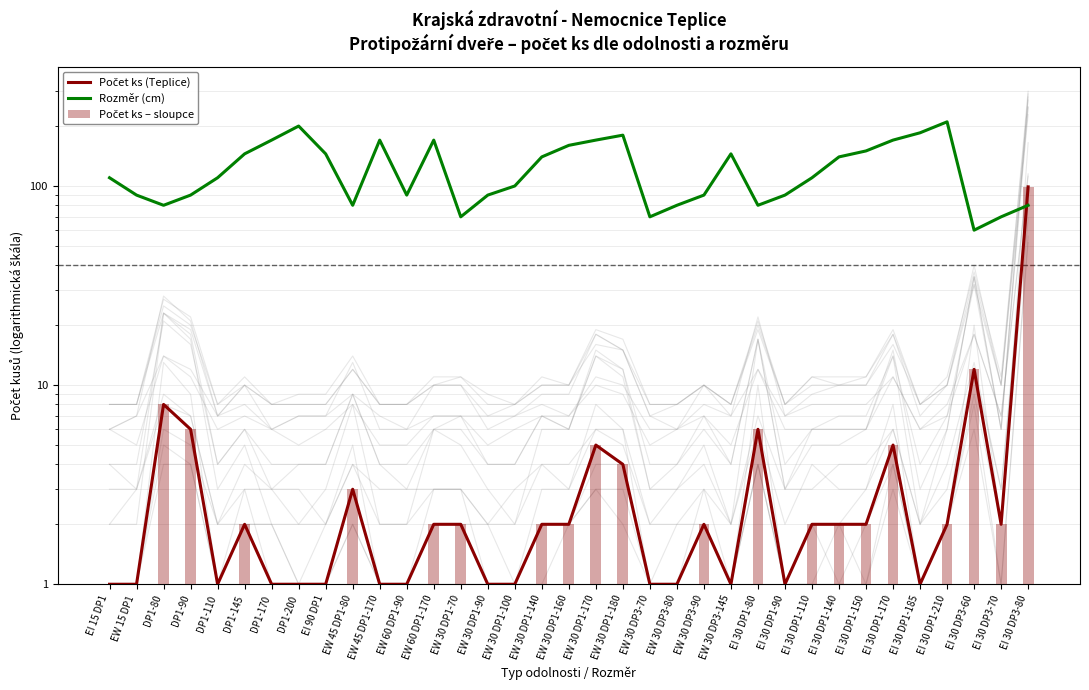

At EW 60 DP1-90, list the series in order from largest to smallest.

Rozměr (cm), Počet ks (Teplice), Počet ks – sloupce